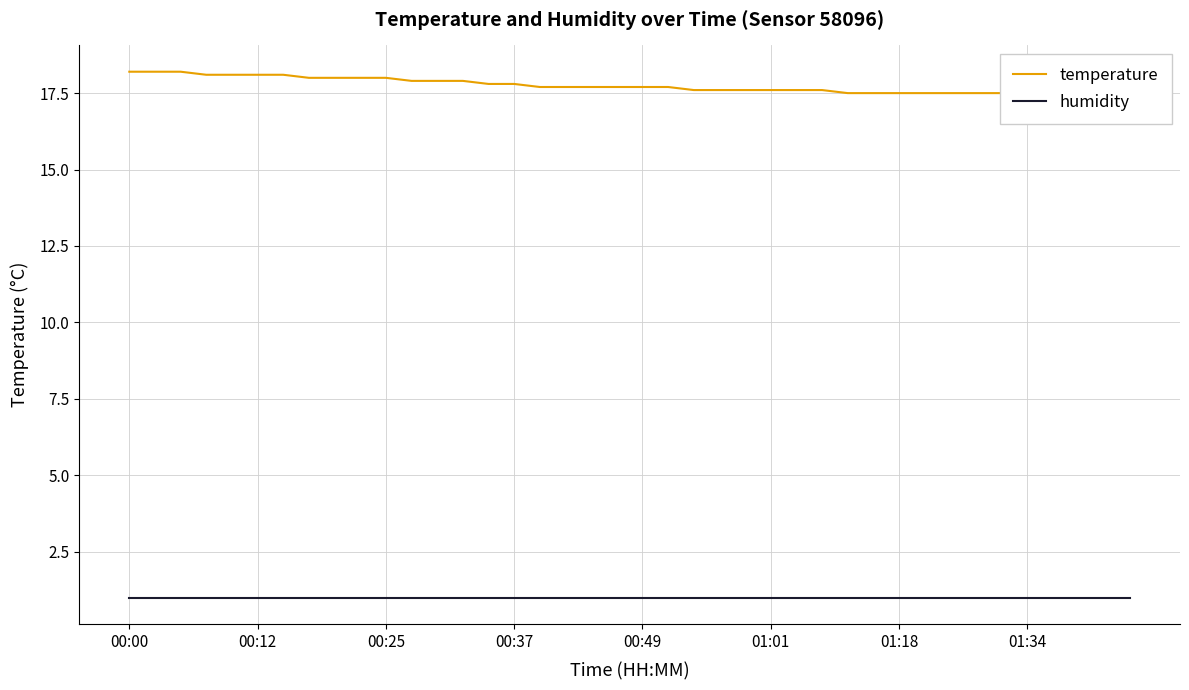

List the series in order of their peak value, lowest first.

humidity, temperature